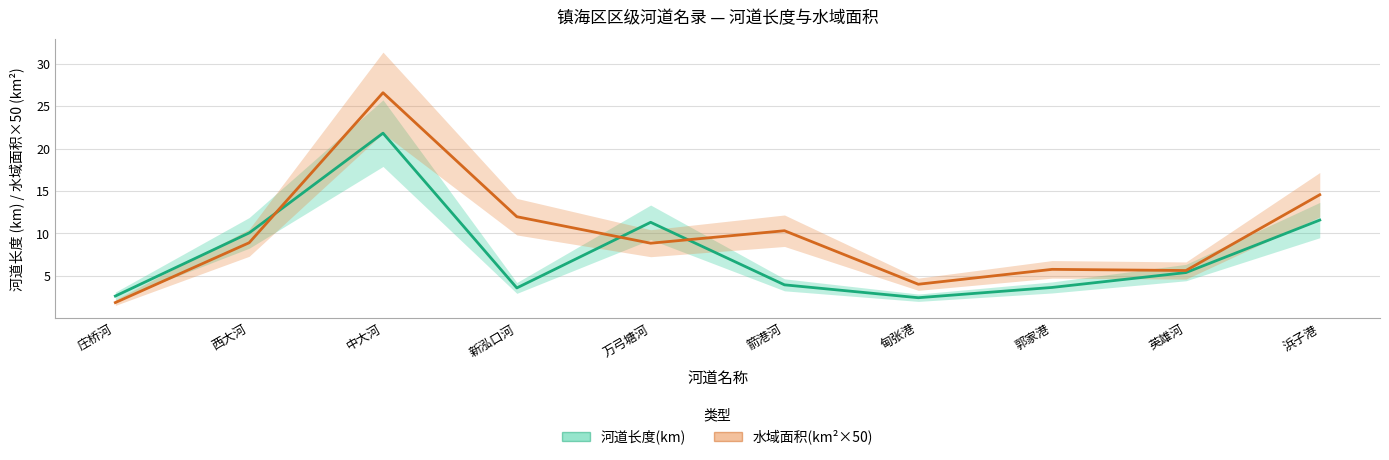

List the series in order of their peak value, lowest first.

河道长度(km), 水域面积(km²×50)